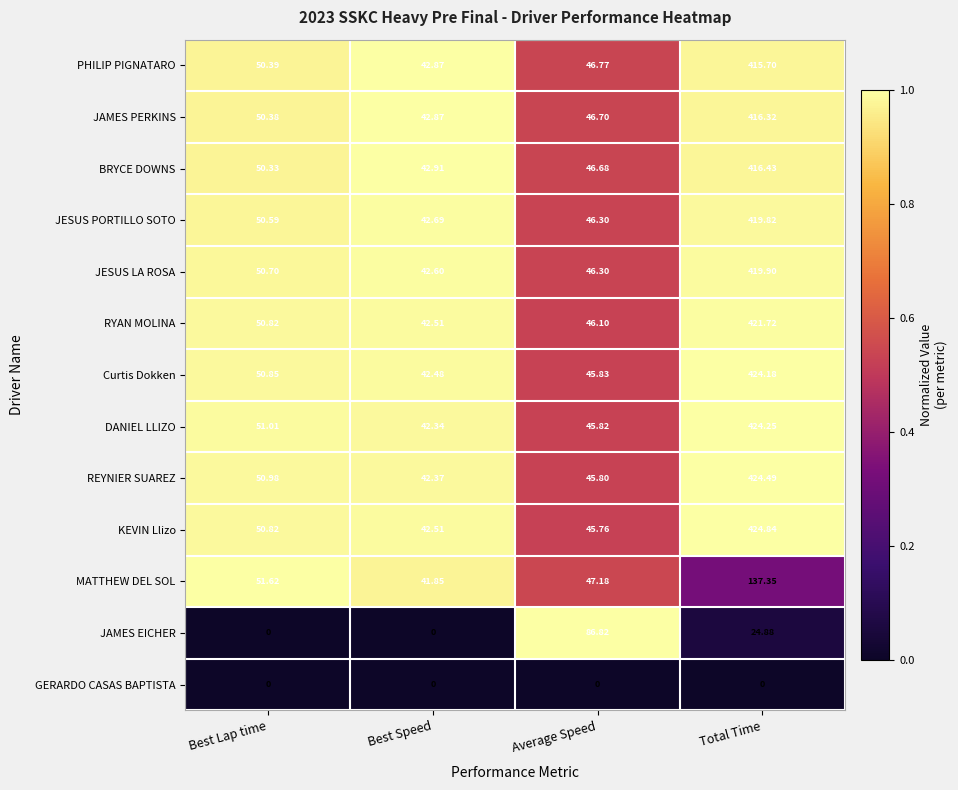

Is the value of Curtis Dokken at Best Lap time greater than the value of MATTHEW DEL SOL at Average Speed?

Yes